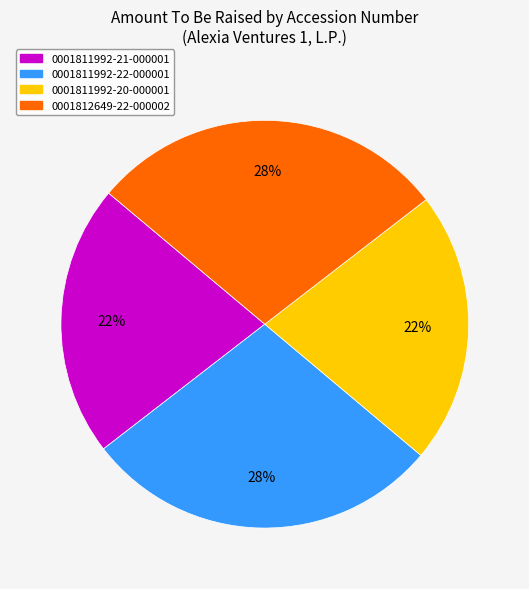

To the nearest percent, what is the average slice percentage?

25%